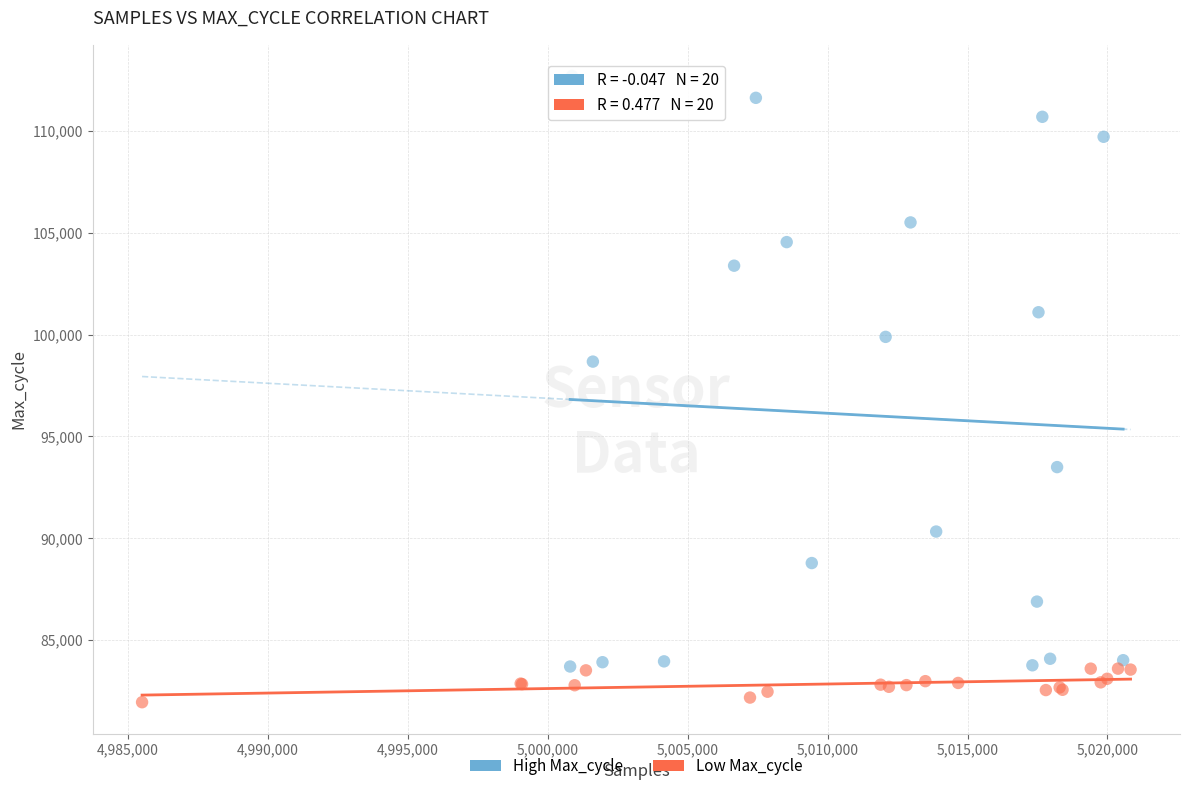

Which series contains the lowest Y value?

Low Max_cycle